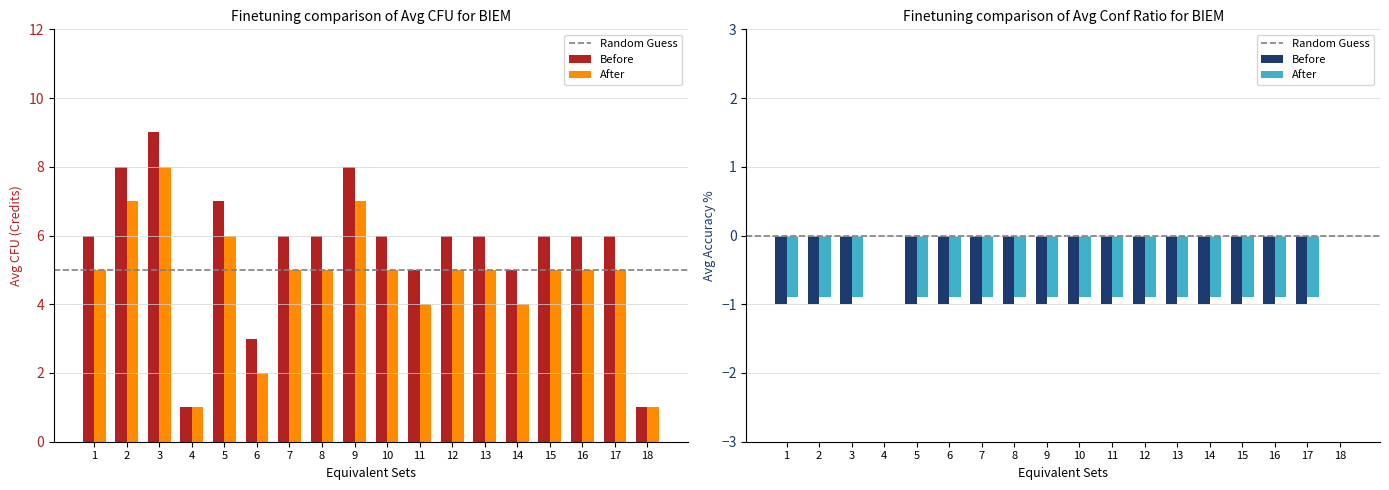

Rank the series by their maximum value, from lowest to highest.

After (CFU), Before (CFU)